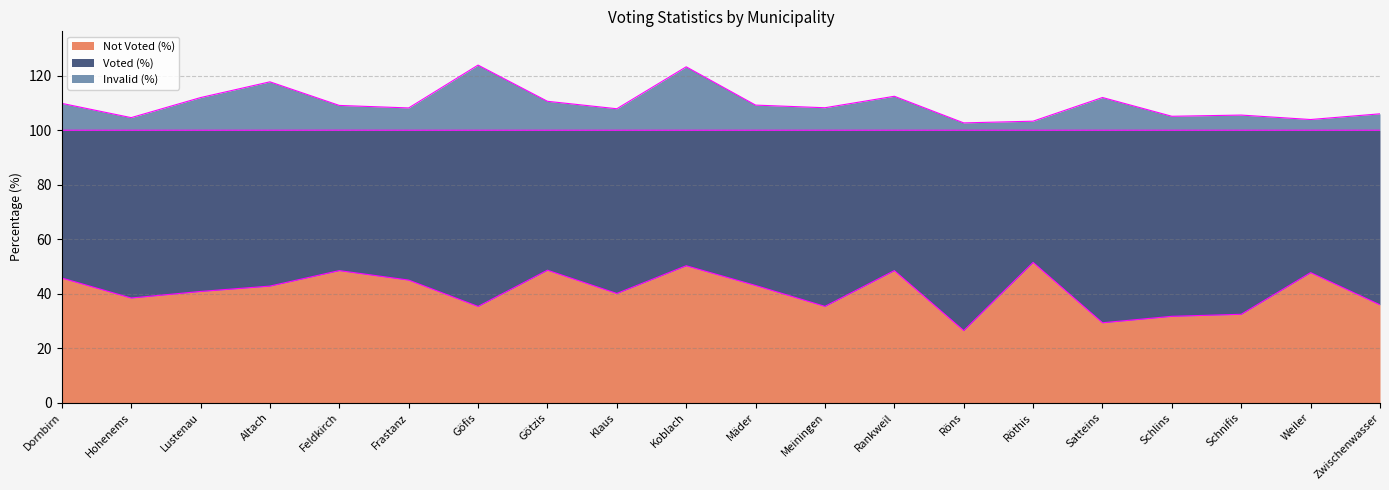

What is the total value across all series at Mäder?

109.2